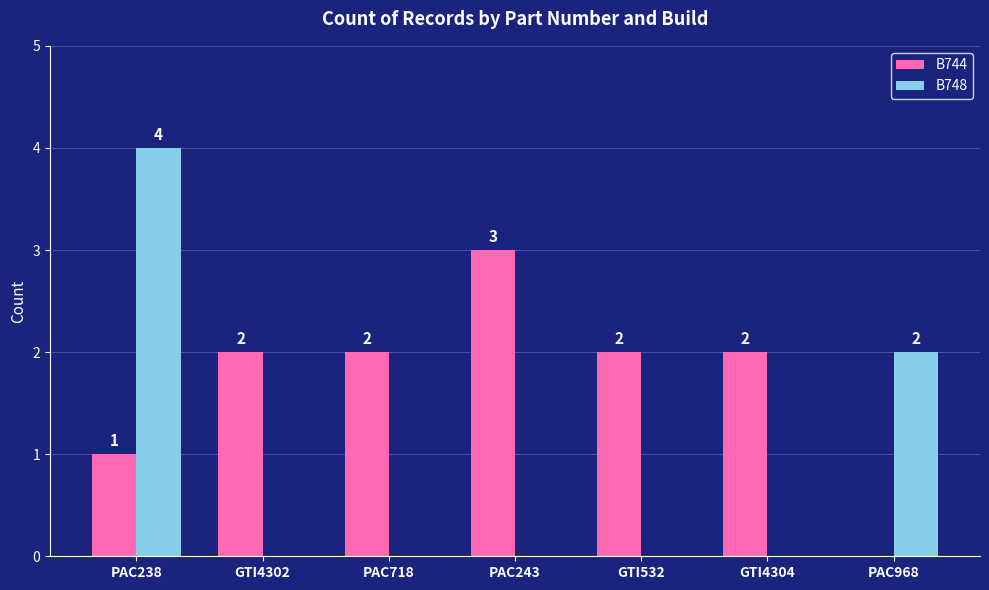

Between PAC243 and PAC968, which series saw the biggest shift?

B744